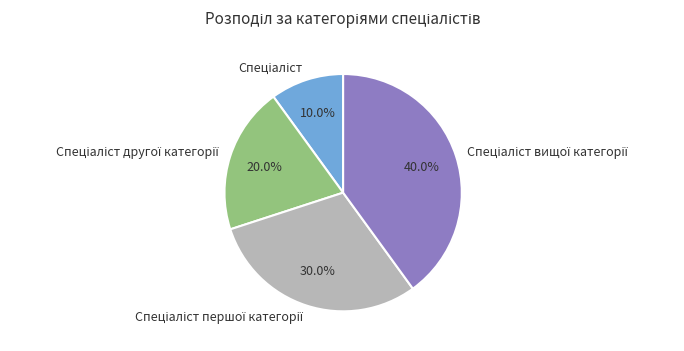

How many segments does this pie chart have?

4